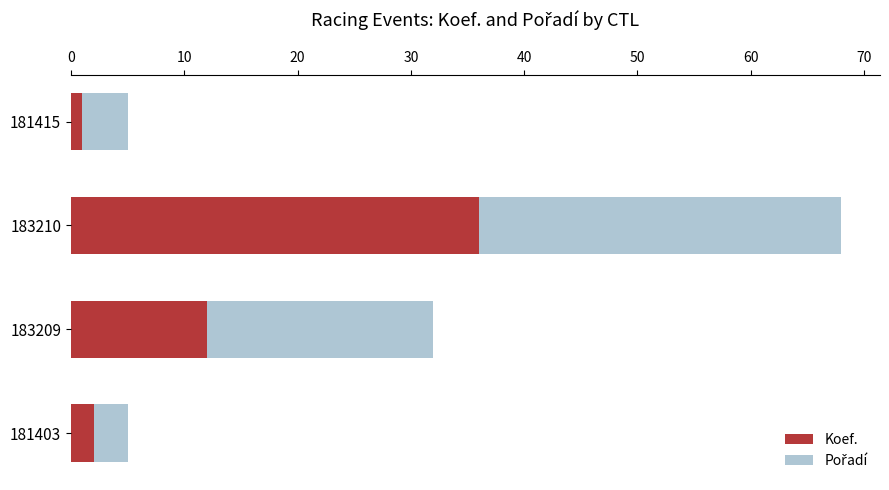

Is it true that Koef. equals 1 at 181415?

True